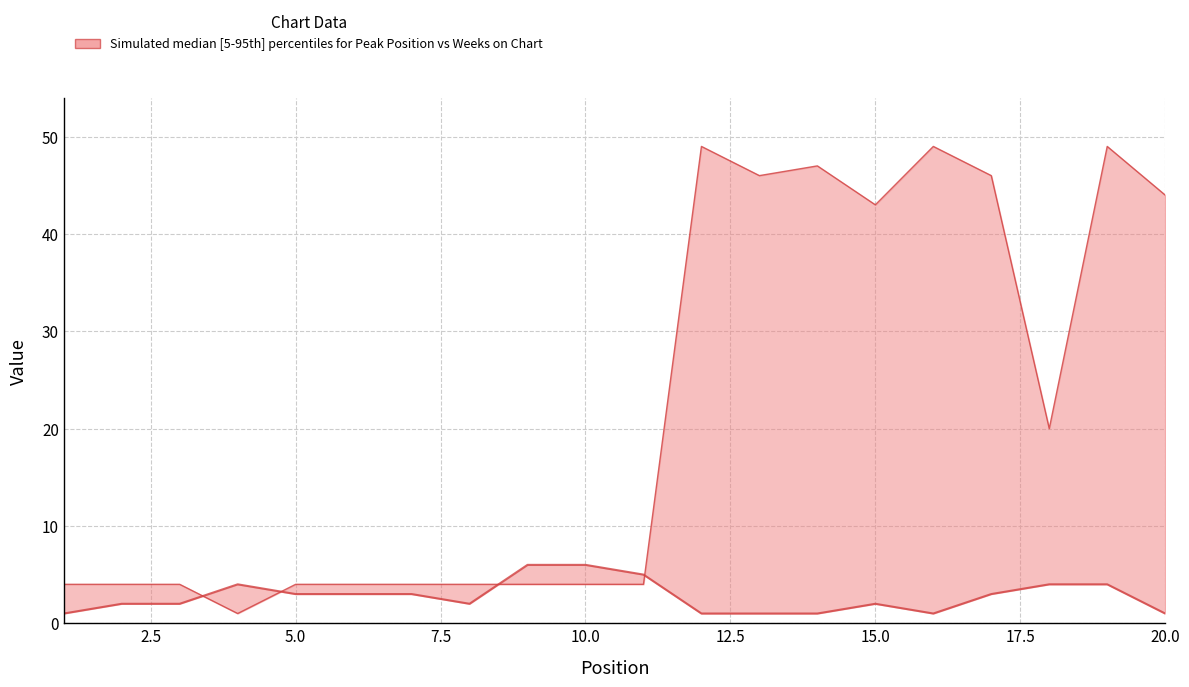

In Weeks on Chart (upper), how many points are lower than both neighbors (excluding endpoints)?

4